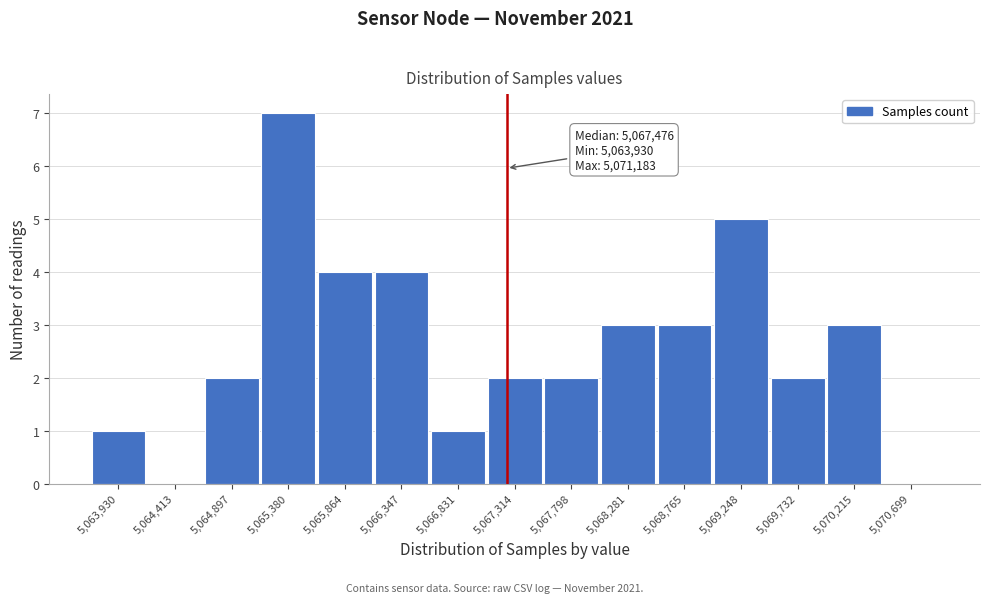

Reading left to right, extract all data points from this chart.

5,063,930=1	5,064,413=0	5,064,897=2	5,065,380=7	5,065,864=4	5,066,347=4	5,066,831=1	5,067,314=2	5,067,798=2	5,068,281=3	5,068,765=3	5,069,248=5	5,069,732=2	5,070,215=3	5,070,699=0